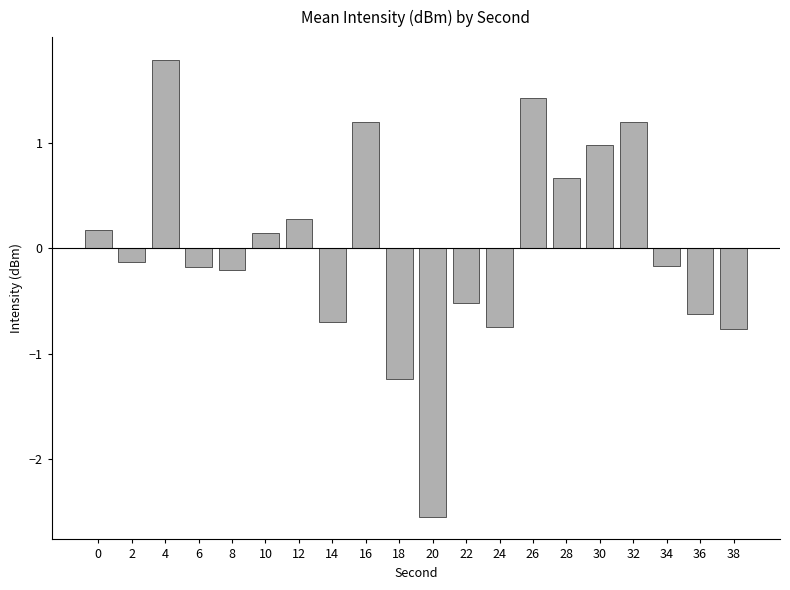

What is the value of the 17th bar from the left?

1.2